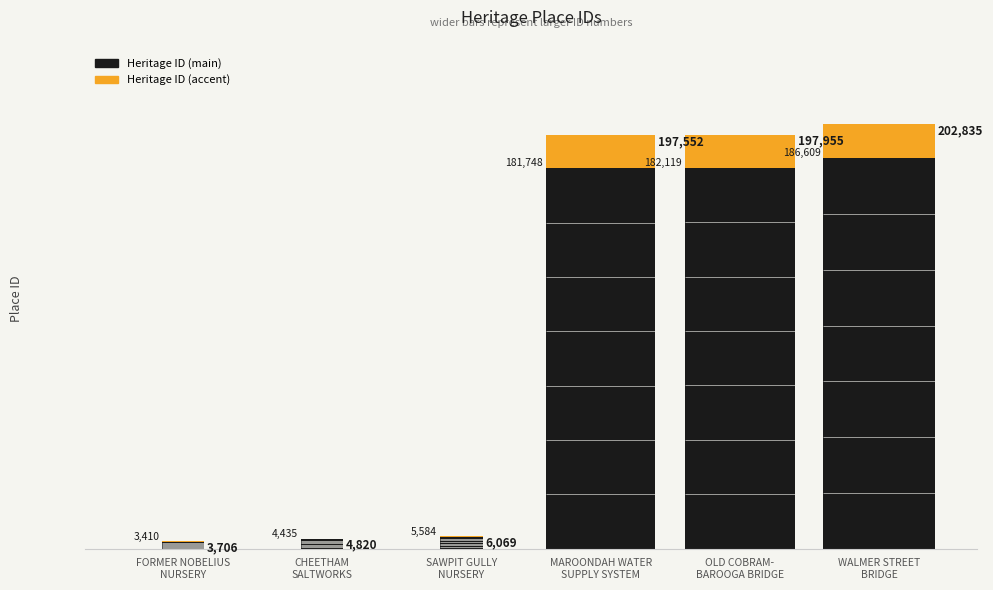

Reading left to right, extract all data points from this chart.

FORMER NOBELIUS
NURSERY=3706	CHEETHAM
SALTWORKS=4820	SAWPIT GULLY
NURSERY=6069	MAROONDAH WATER
SUPPLY SYSTEM=197552	OLD COBRAM-
BAROOGA BRIDGE=197955	WALMER STREET
BRIDGE=202835